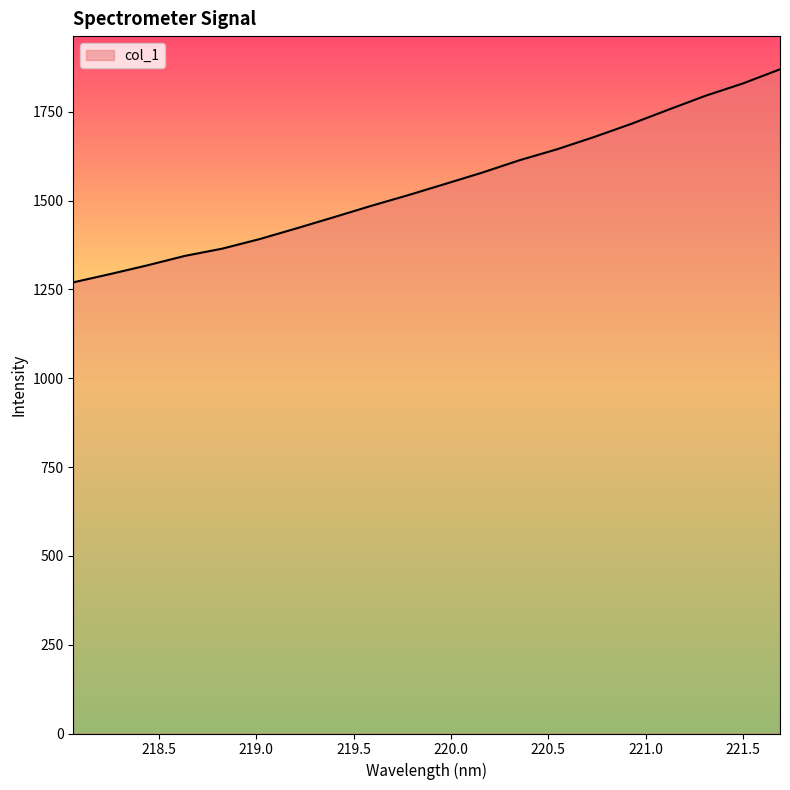

What is the maximum value shown in the chart?

1869.5